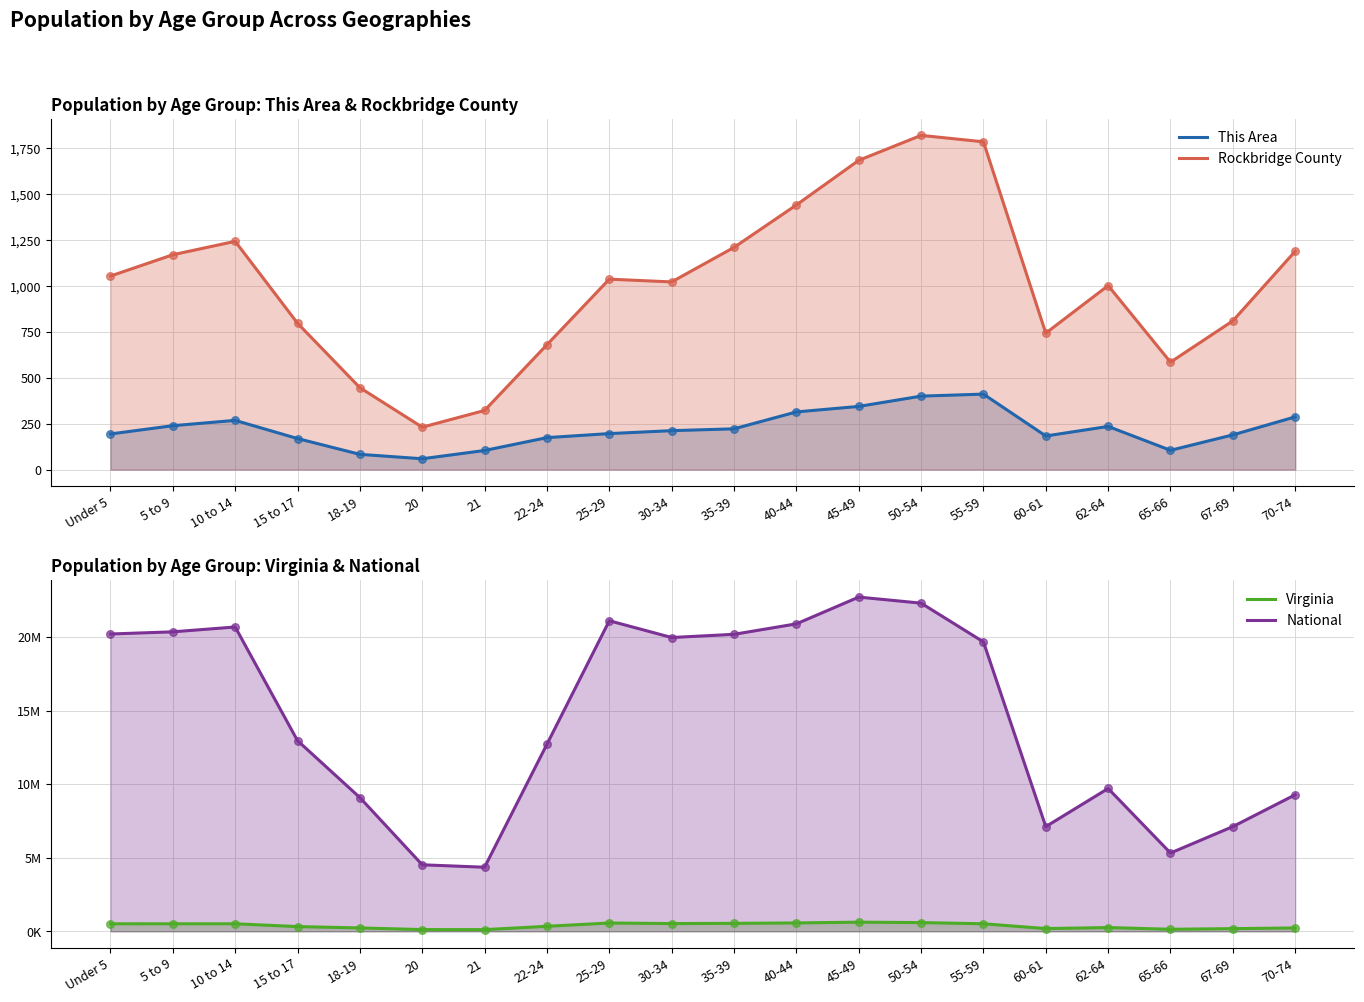

Which series reaches the minimum Y coordinate?

This Area